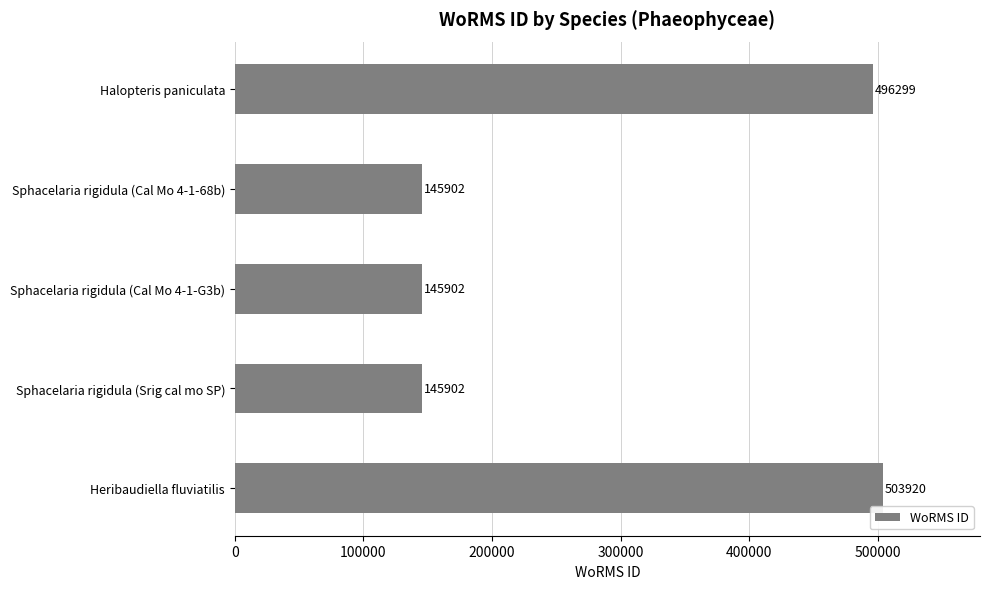

What is the value of the 2nd bar from the top?

145902